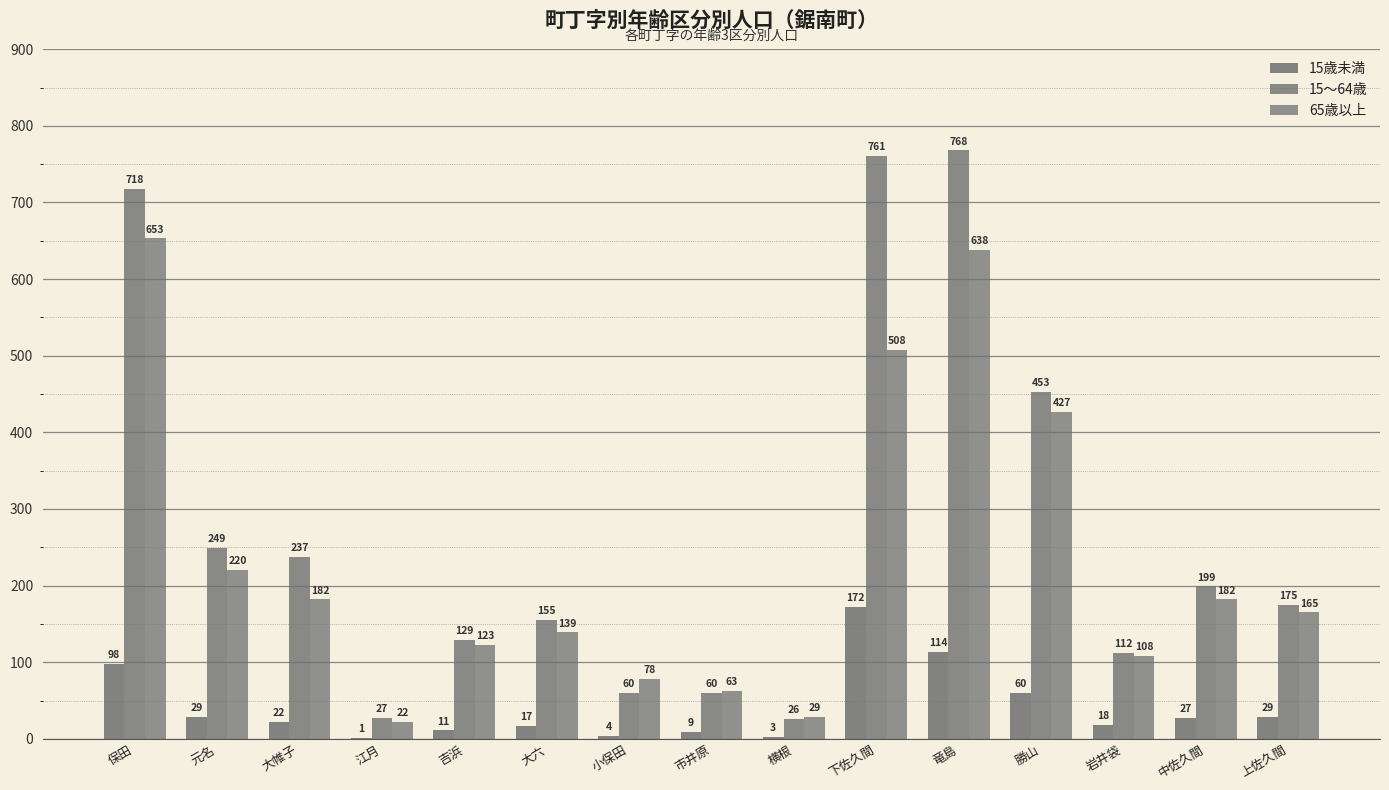

What is the maximum value shown in the chart?

768